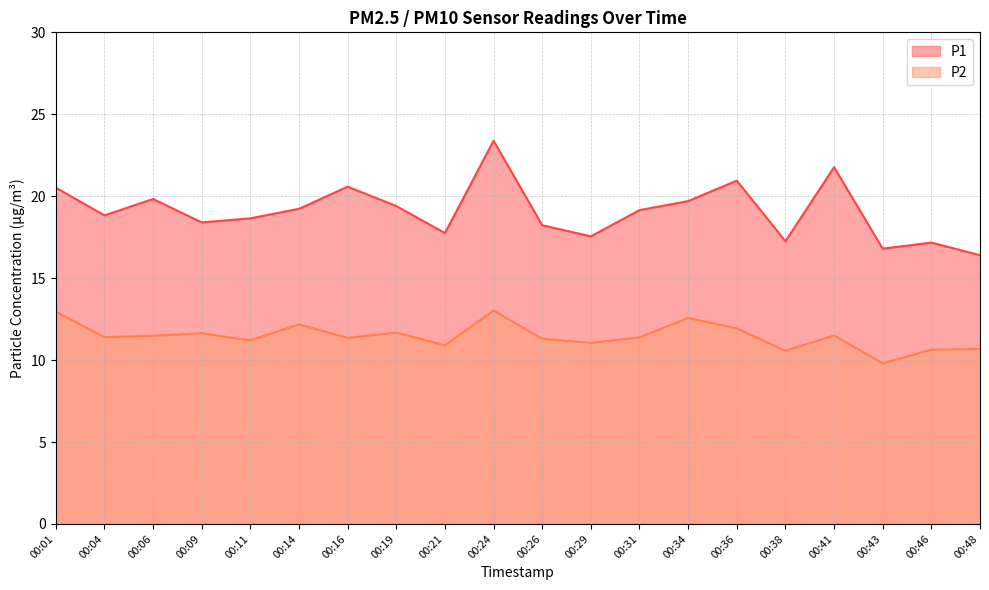

Does the chart display data point markers on the line(s)?

No